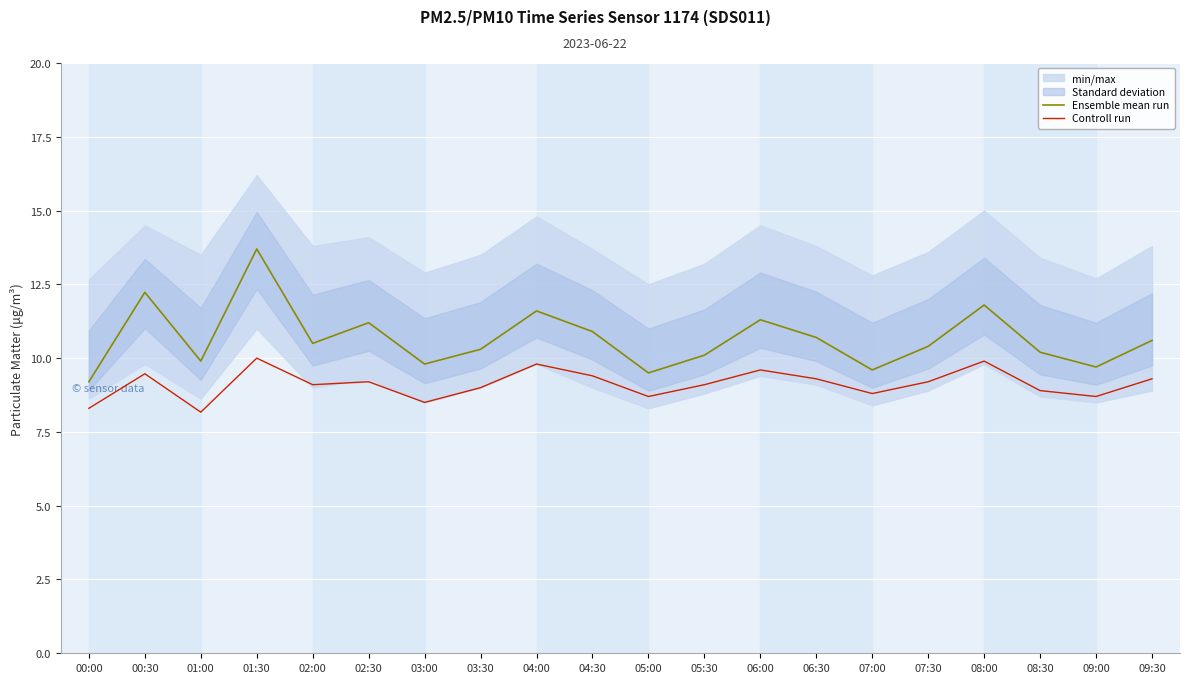

Reading right to left, what are all the values shown in this chart?

Ensemble mean run: 10.6	9.7	10.2	11.8	10.4	9.6	10.7	11.3	10.1	9.5	10.9	11.6	10.3	9.8	11.2	10.5	13.7	9.9	12.2	9.2
Controll run: 9.3	8.7	8.9	9.9	9.2	8.8	9.3	9.6	9.1	8.7	9.4	9.8	9.0	8.5	9.2	9.1	10.0	8.2	9.5	8.3